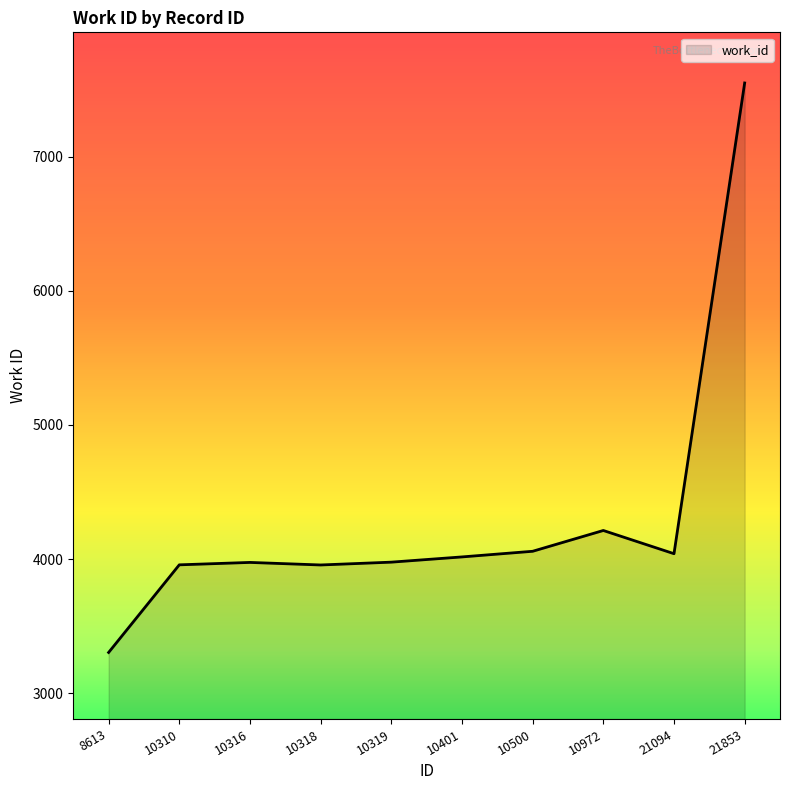

What is the sum of the values at 21853 and 10310?

11505